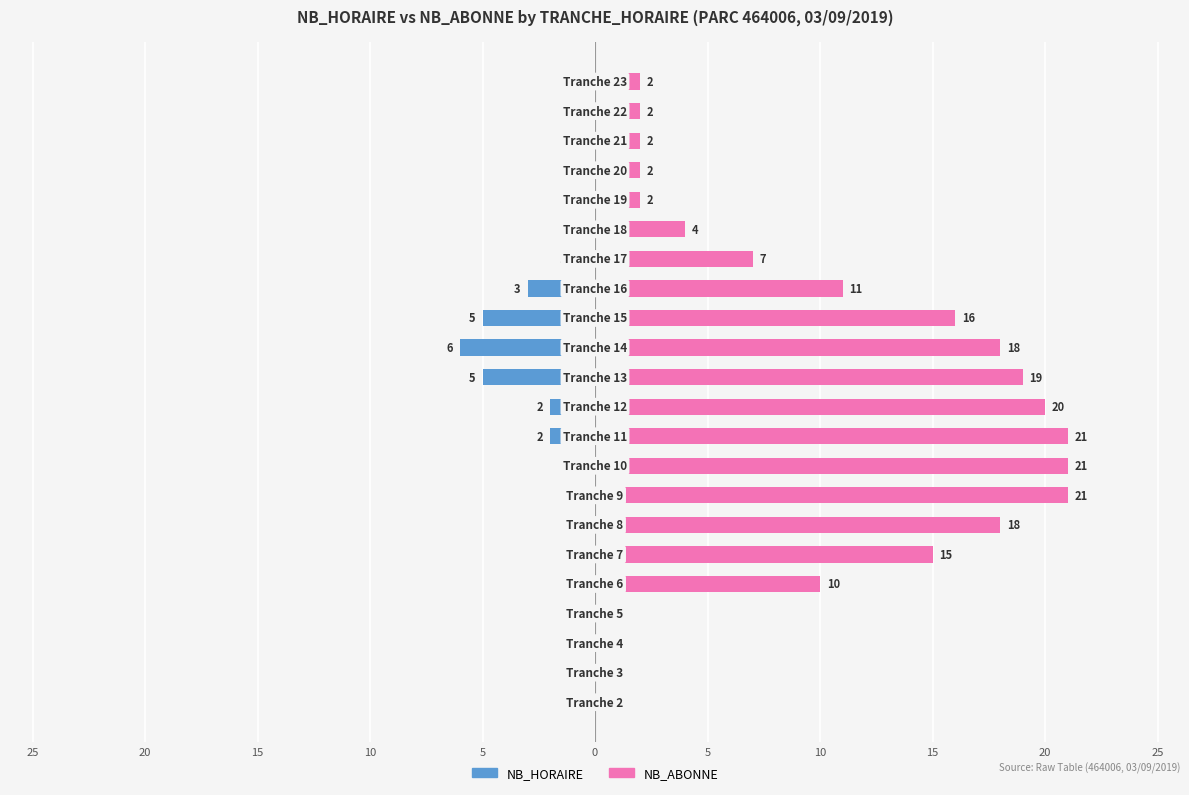

What is the minimum value shown in the chart?

-6